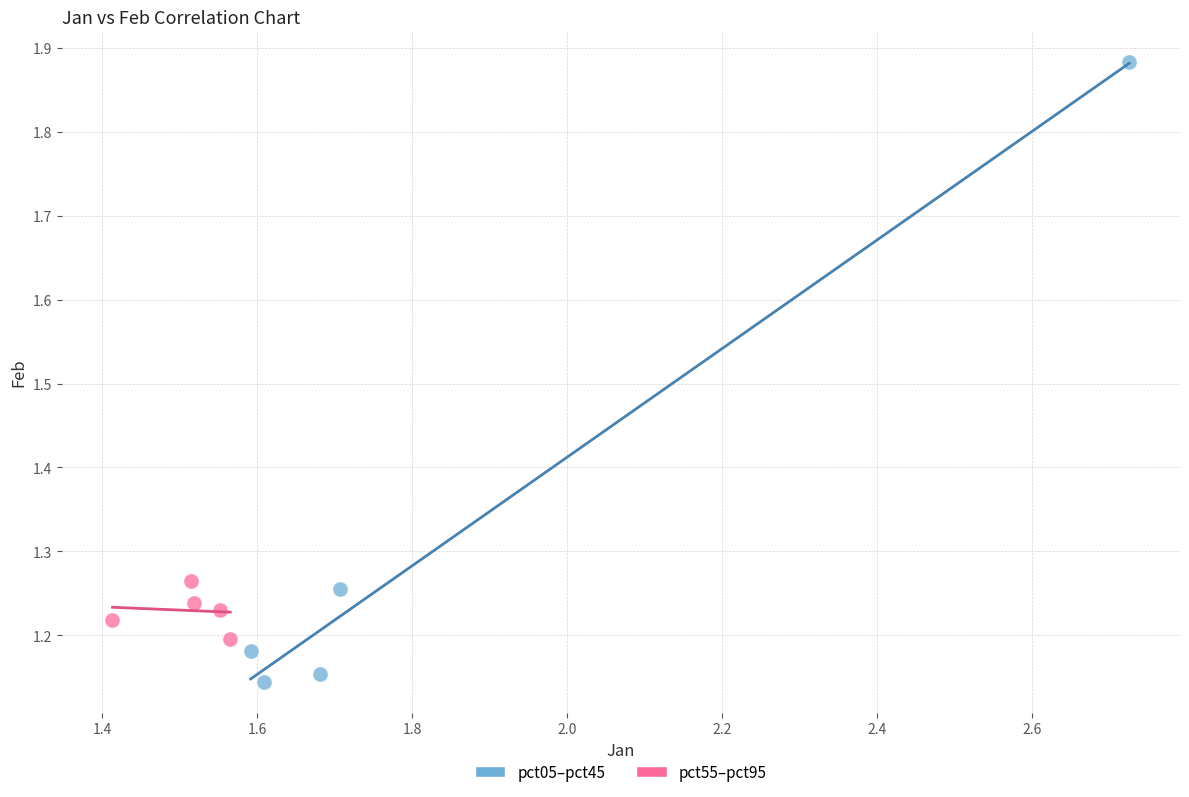

Which series reaches the maximum Y coordinate?

pct05–pct45